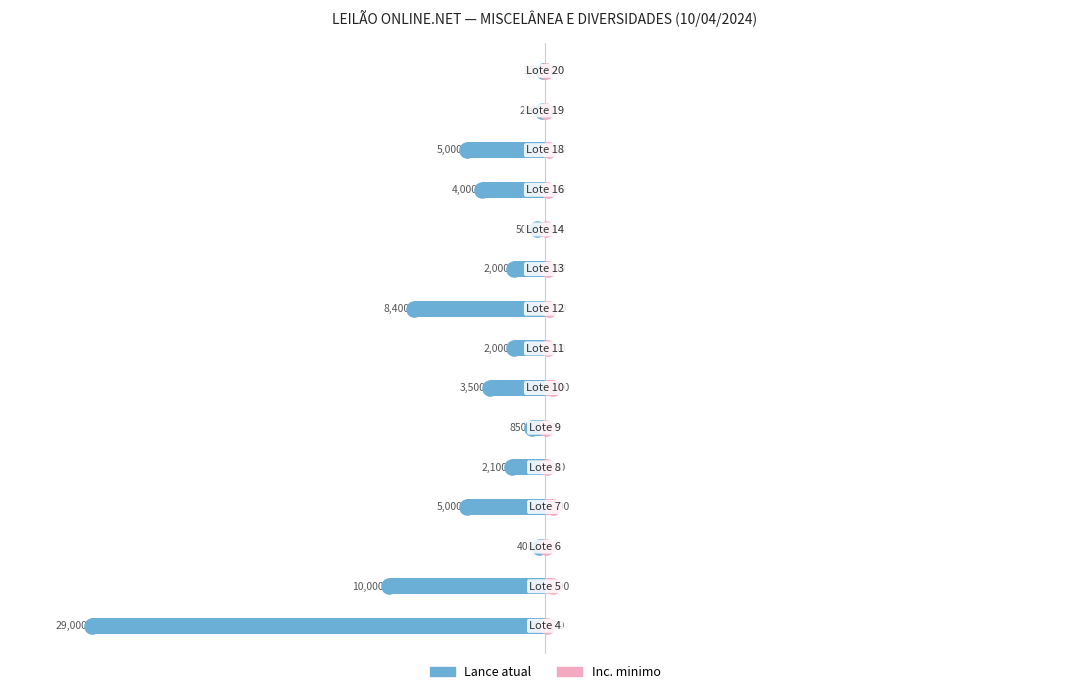

What is the sum of all Lance atual values?

-73050